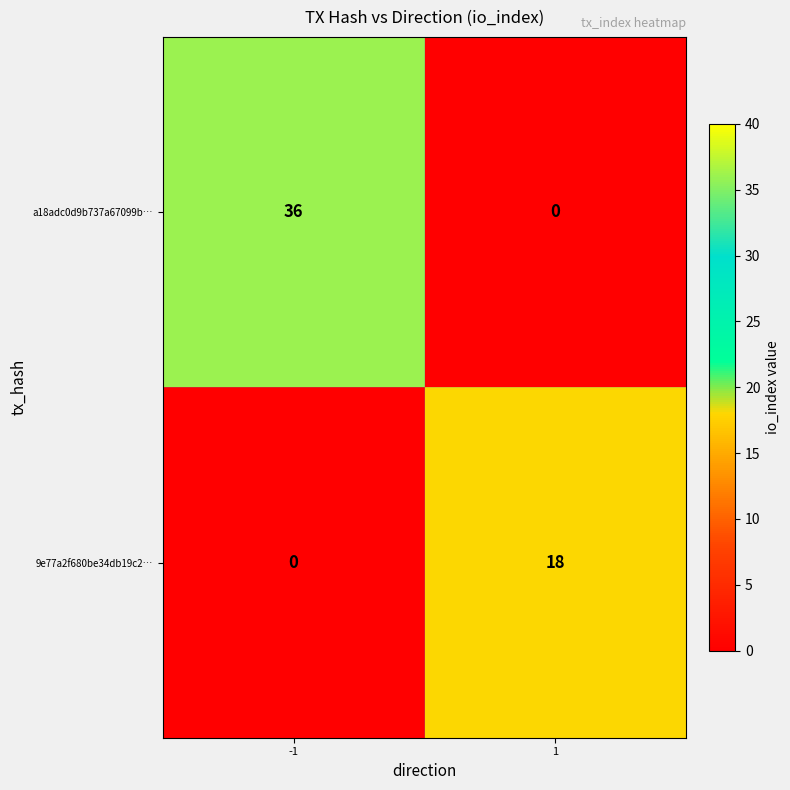

Rank the series by their maximum value, from highest to lowest.

a18adc0d9b737a67099b…, 9e77a2f680be34db19c2…